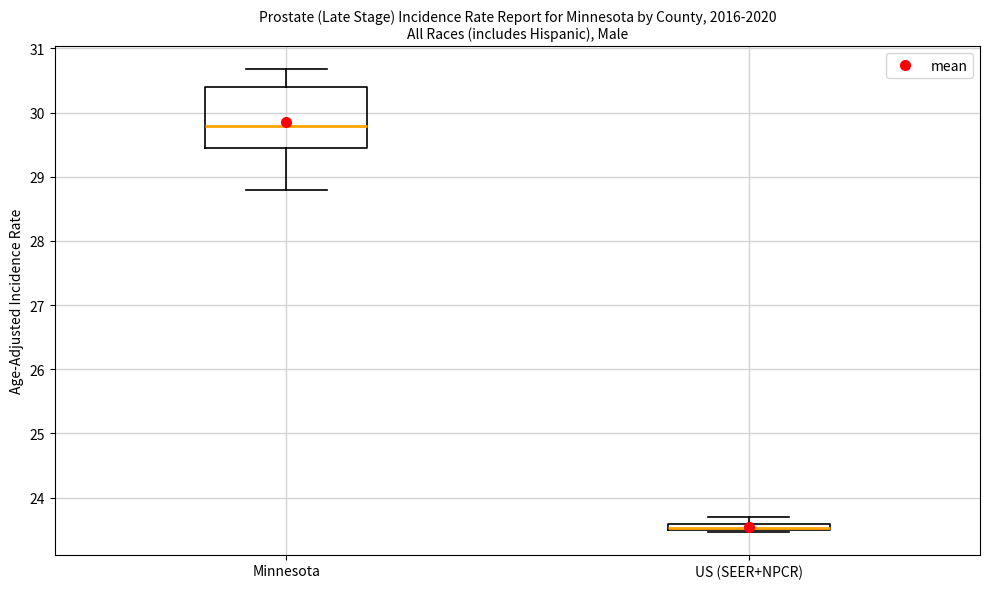

Which box's median line is the highest?

Minnesota